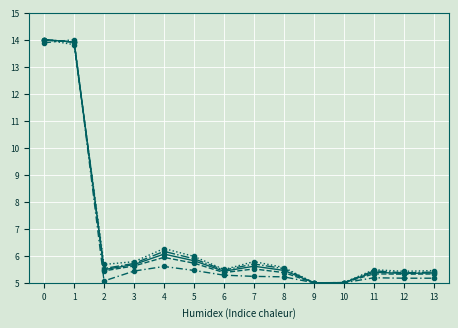

How many lines are shown in the chart?

5